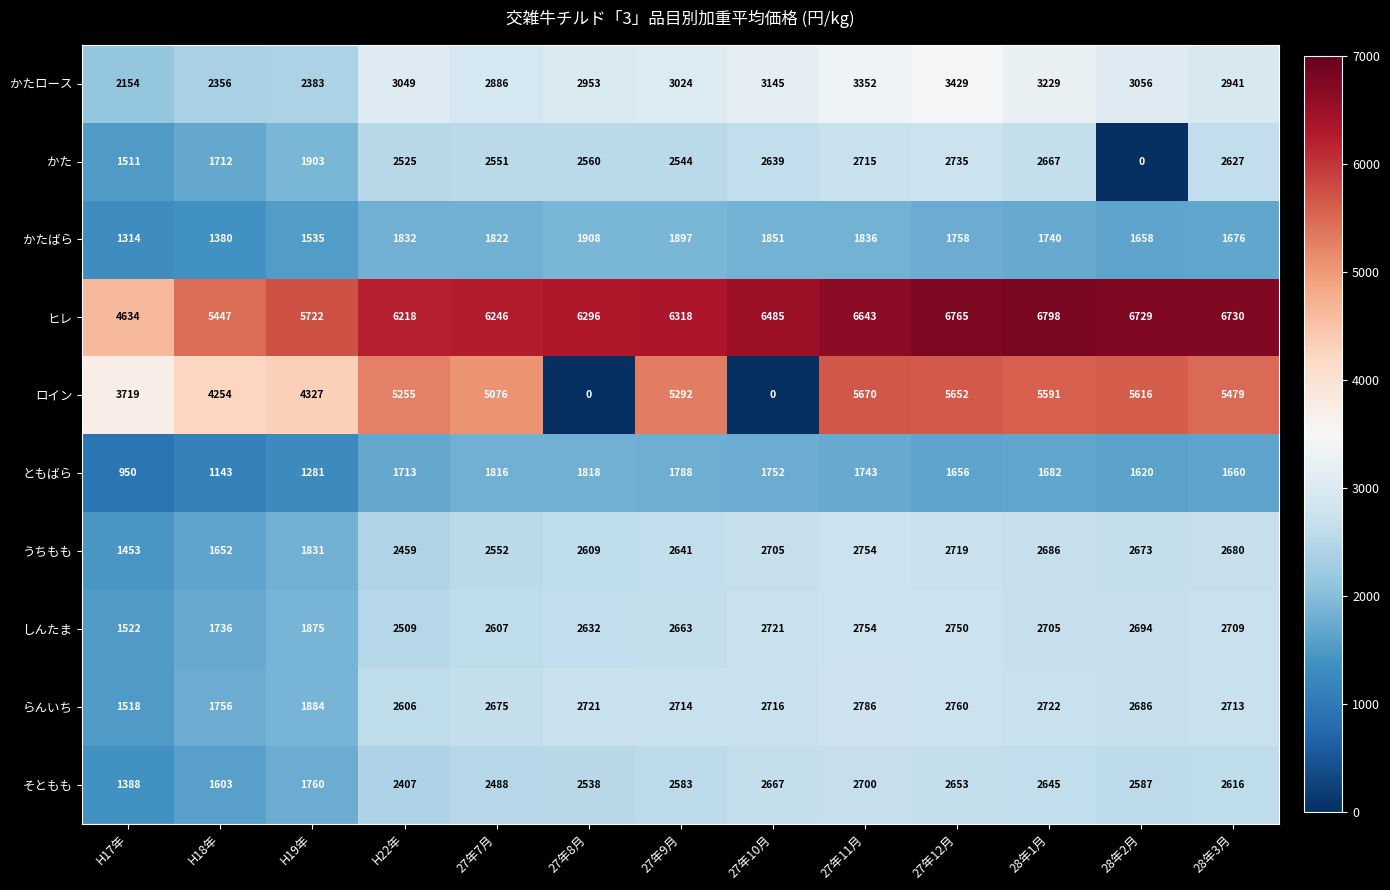

The しんたま series shows 2709 at 28年3月. True or false?

True